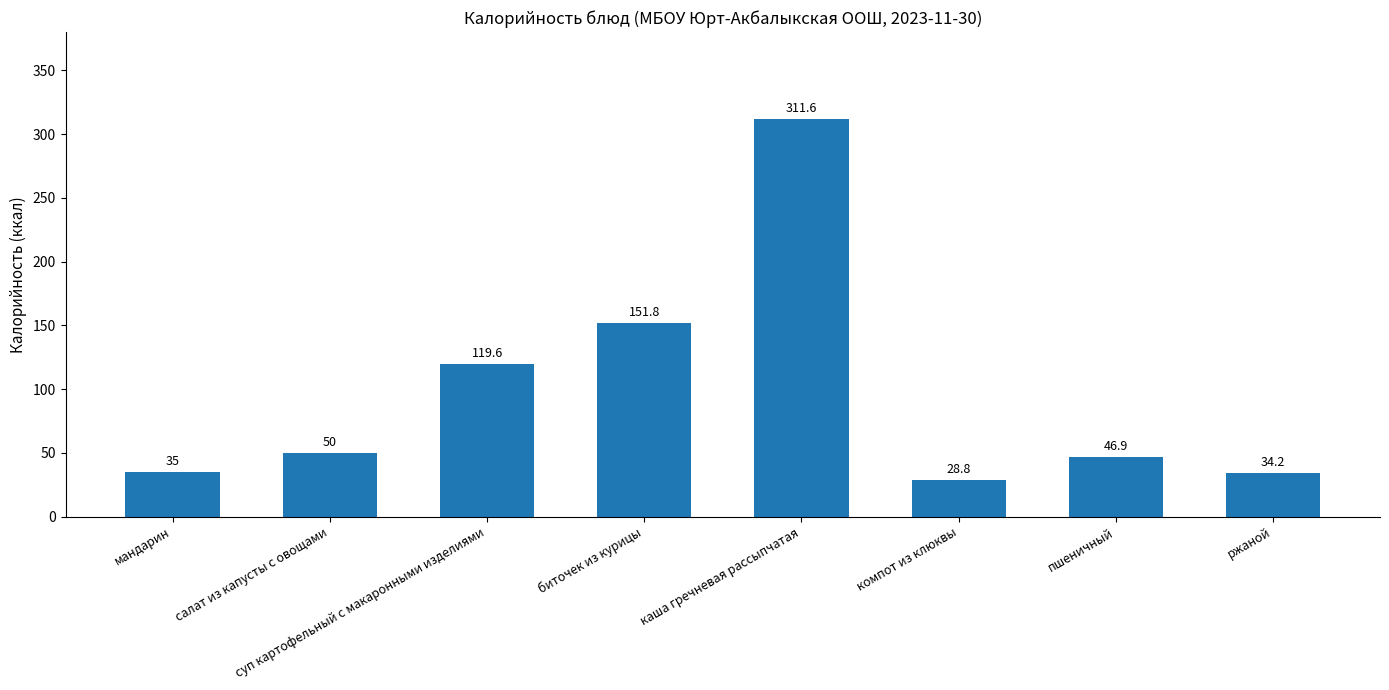

Reading right to left, transcribe all the data shown in this chart.

34.2	46.9	28.8	311.6	151.8	119.6	50.0	35.0